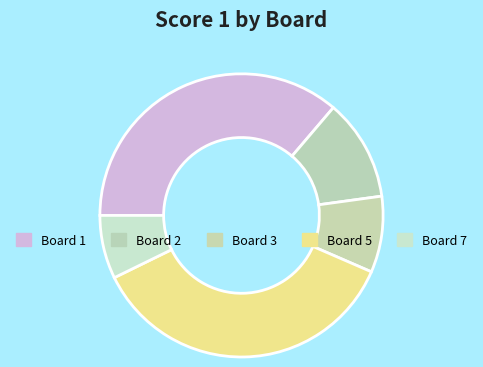

How many segments does this pie chart have?

5